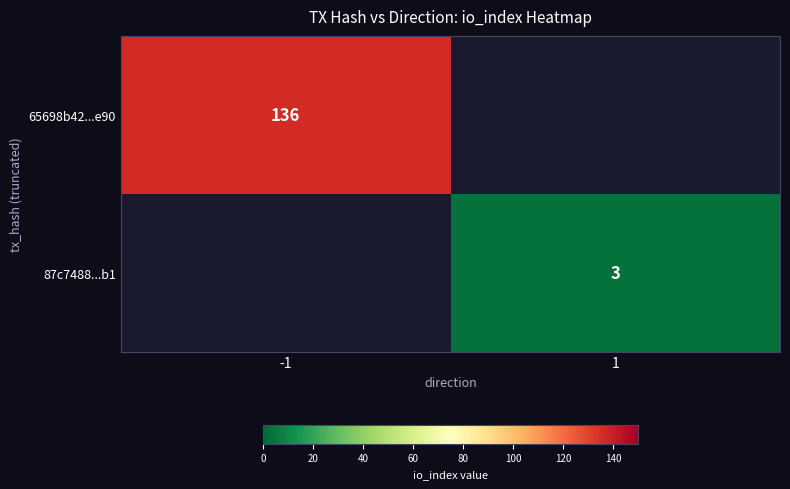

The value of 87c7488...b1 at 1 is 3. True or false?

True